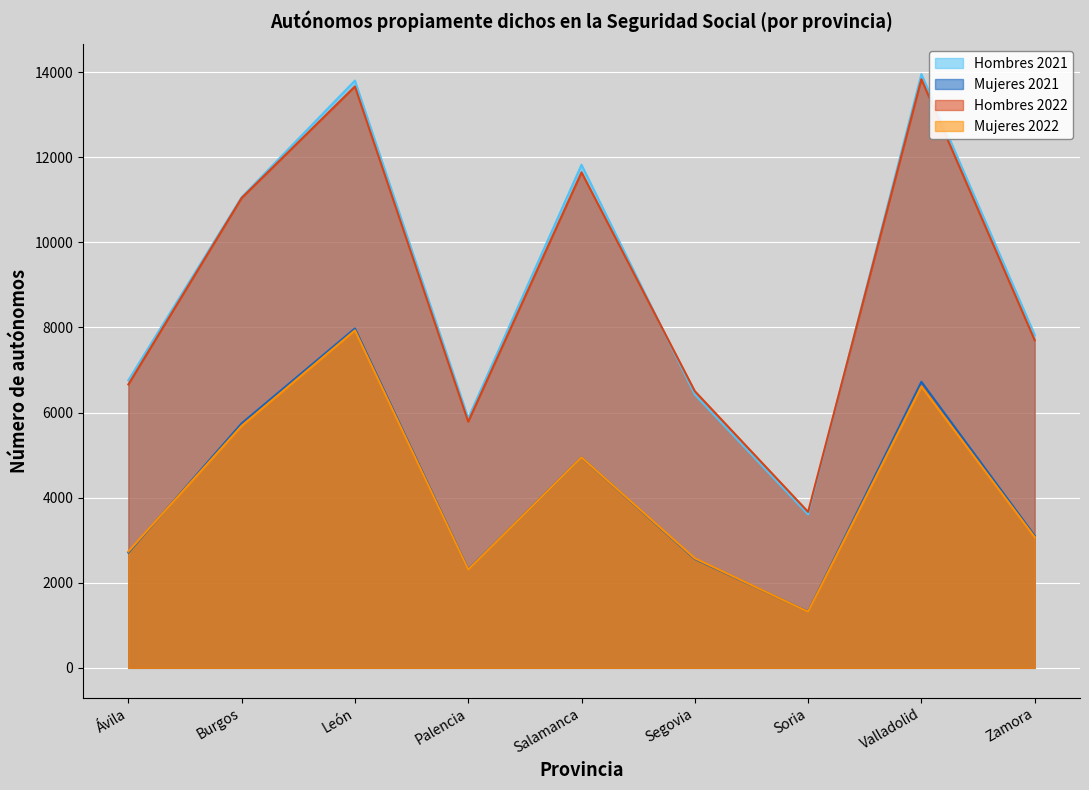

Which series has the largest total across all categories?

Hombres 2021